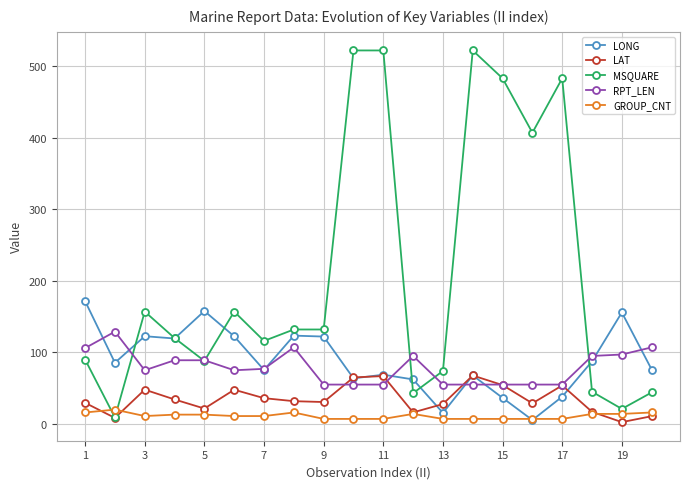

What is the maximum value for GROUP_CNT?

20.0